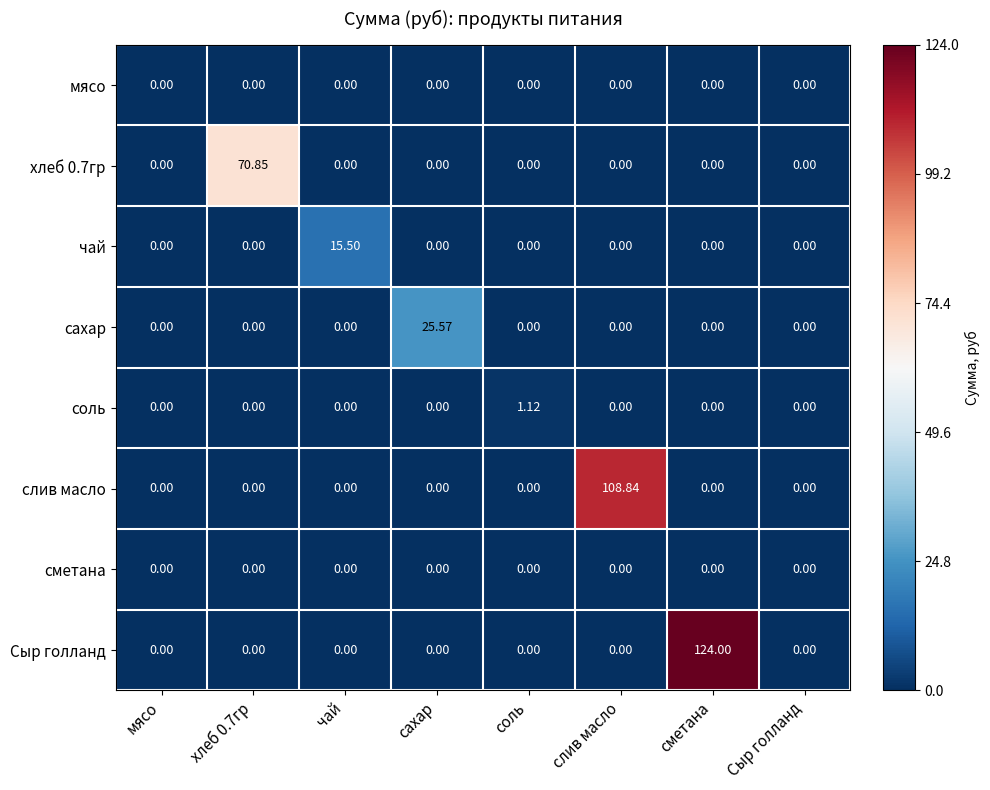

Which series has the widest spread of values?

Сыр голланд